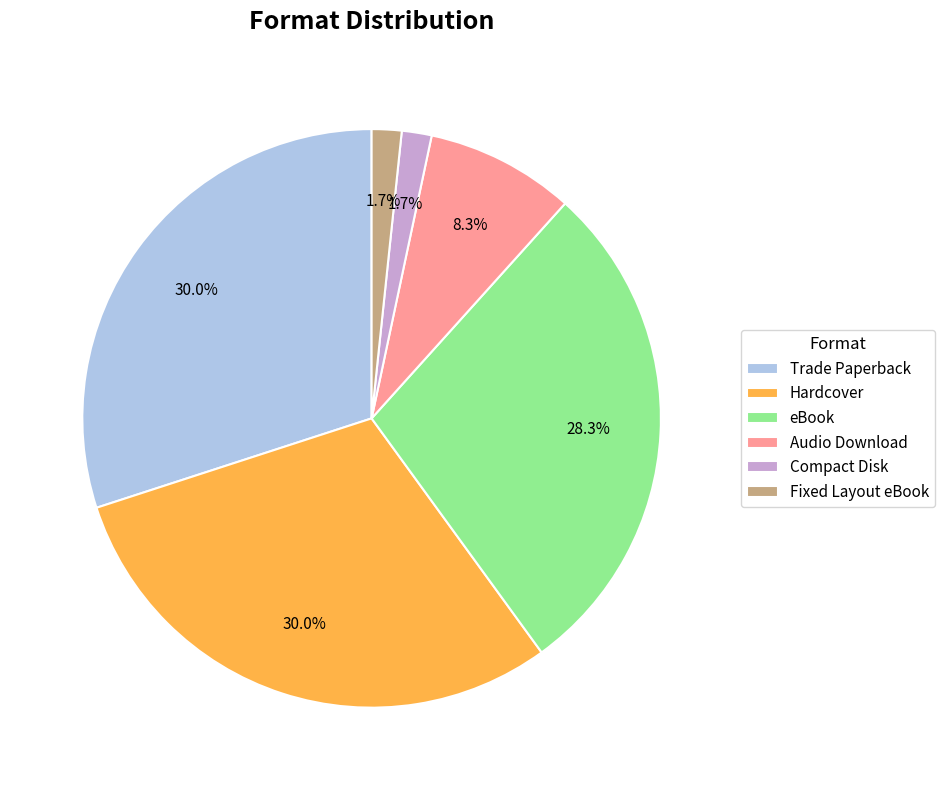

What portion of the pie excludes Hardcover?

70.0%